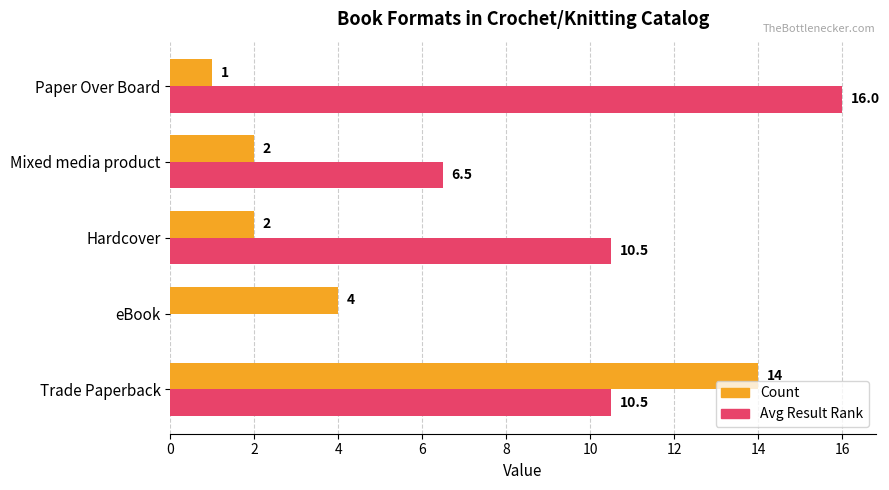

What value does the Avg Result Rank series have at Trade Paperback?

10.5